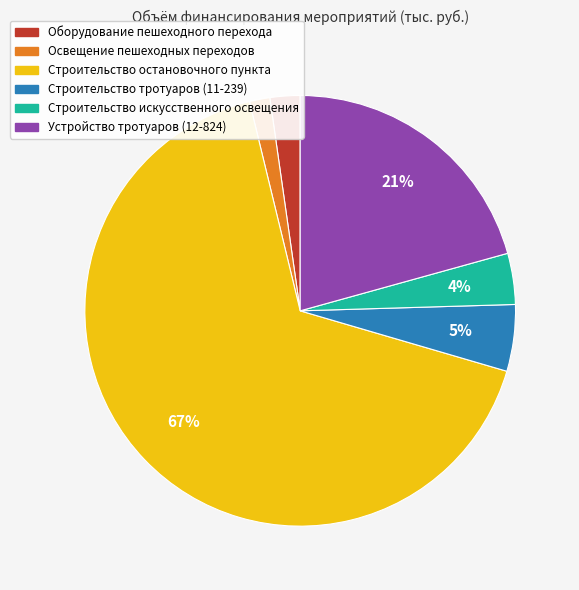

To the nearest percent, what is the combined percentage of Устройство тротуаров (12-824) and Строительство остановочного пункта?

87%